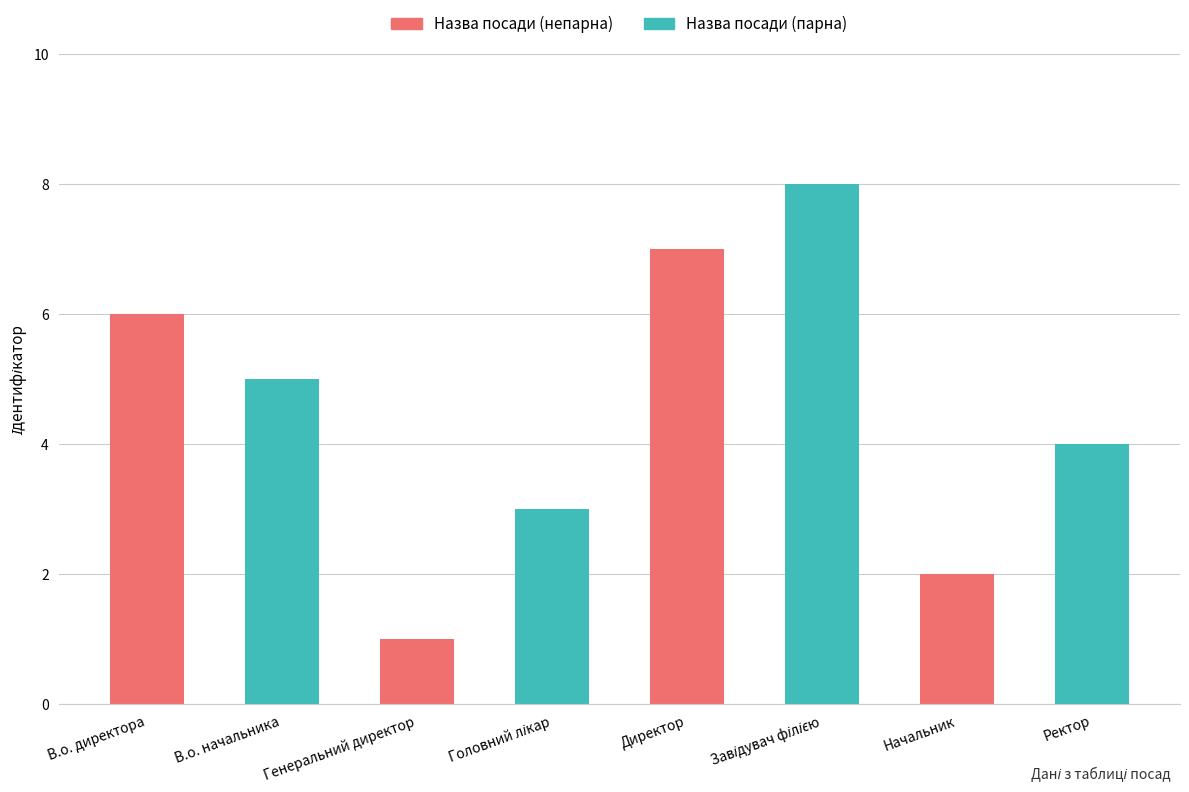

Rank the categories by value from highest to lowest.

Завідувач філією, Директор, В.о. директора, В.о. начальника, Ректор, Головний лікар, Начальник, Генеральний директор